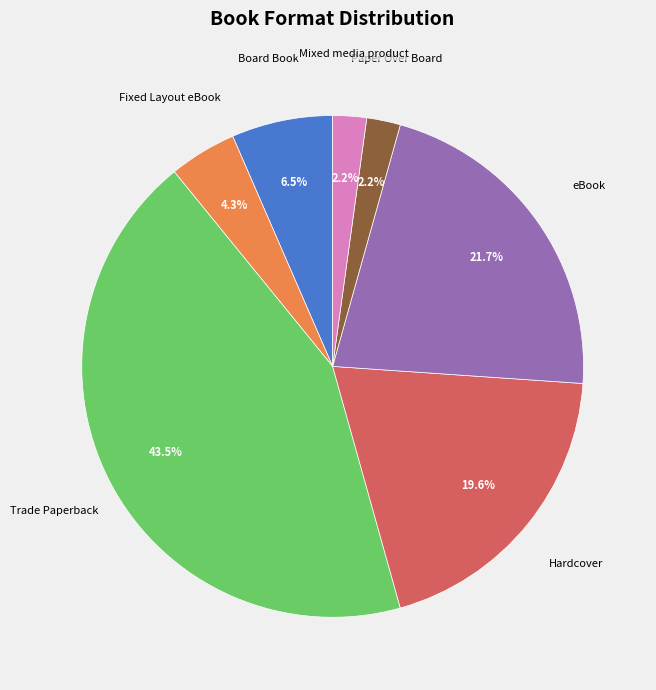

Is there a majority slice in this chart?

No